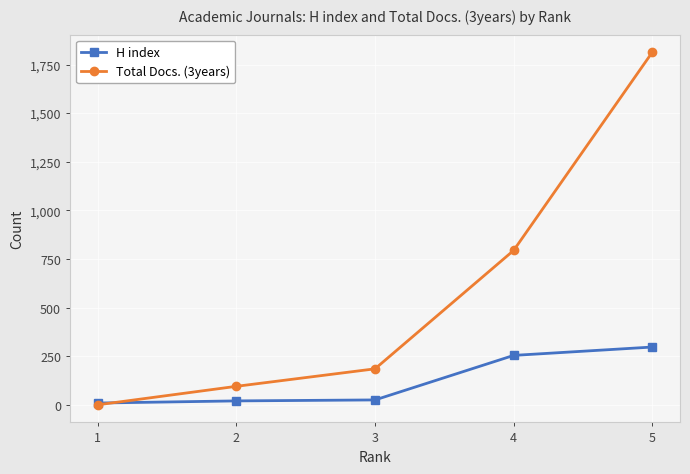

How many distinct data groups are displayed?

2